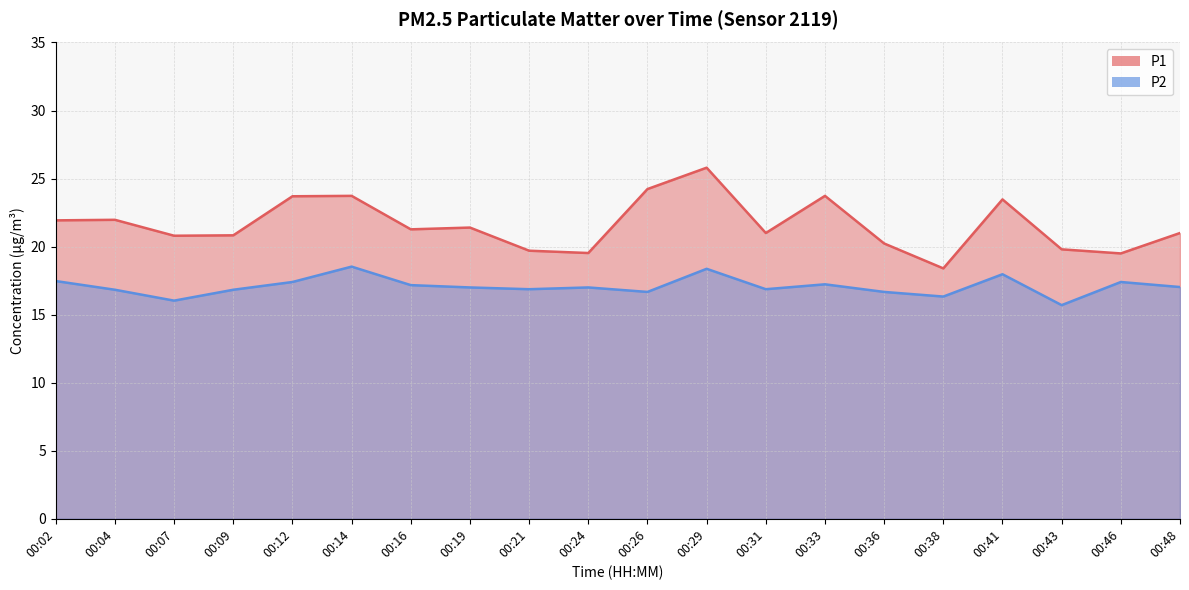

What is the difference between the highest and lowest values at 00:02?

4.5